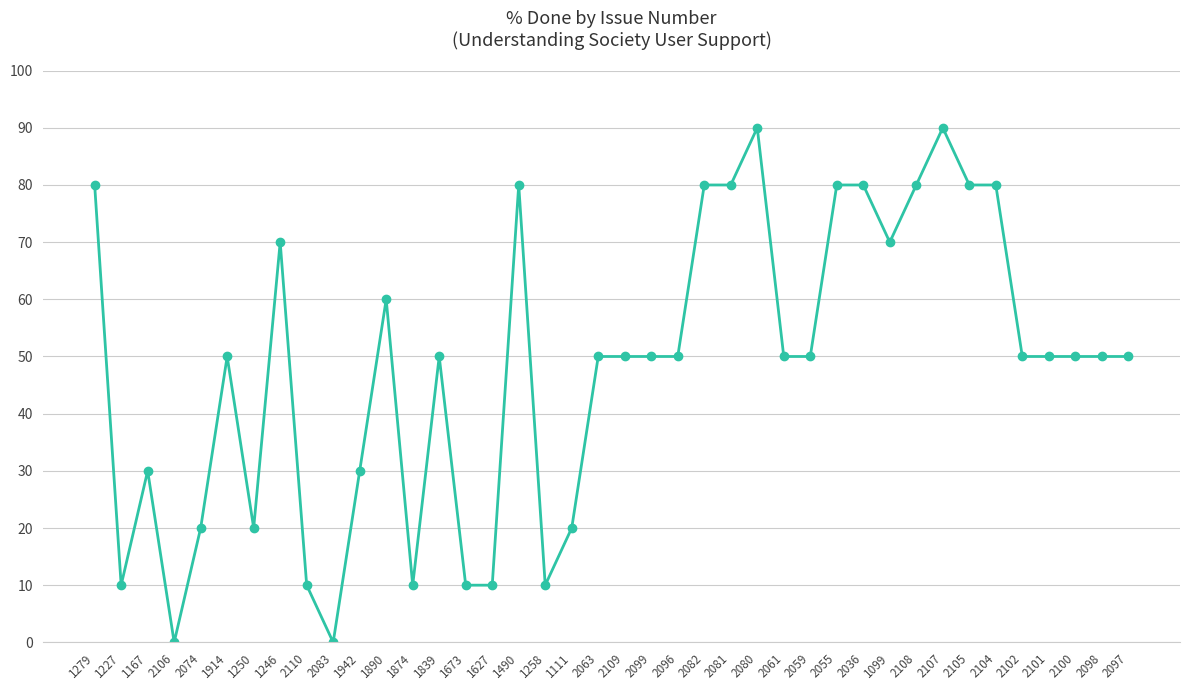

Count the number of categories in the chart.

40